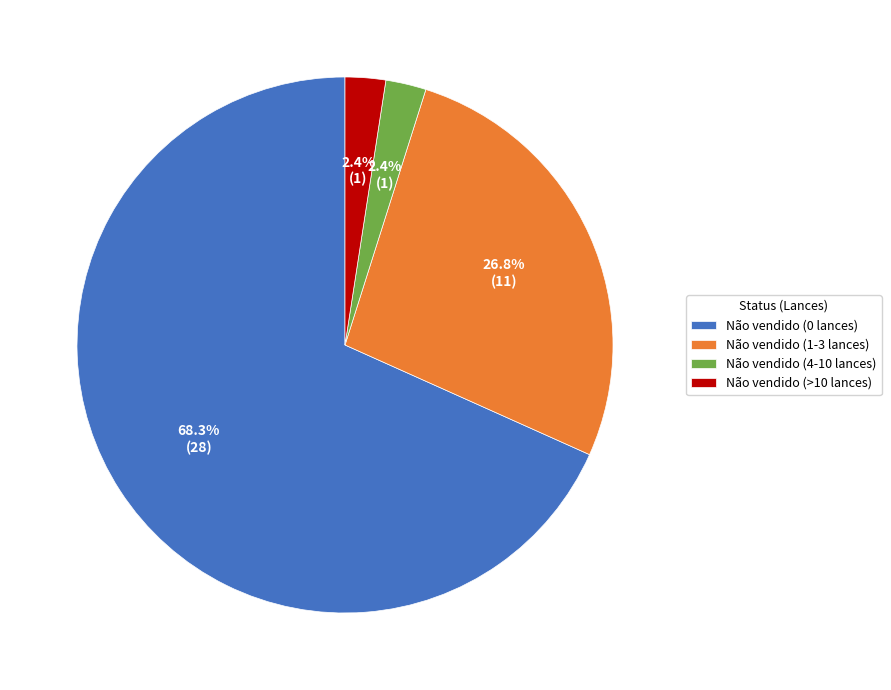

Which category has the biggest portion of the pie?

Não vendido (0 lances)